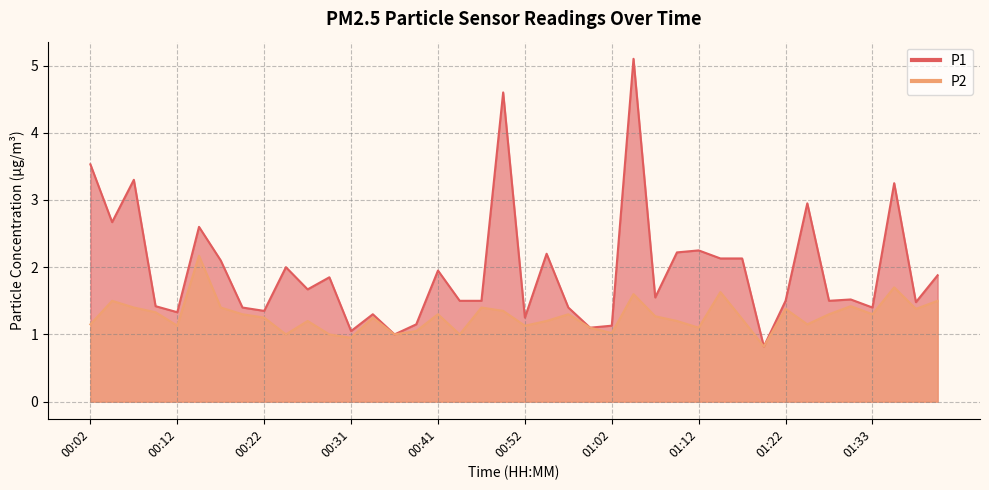

True or false: P1 and P2 cross at least once.

False